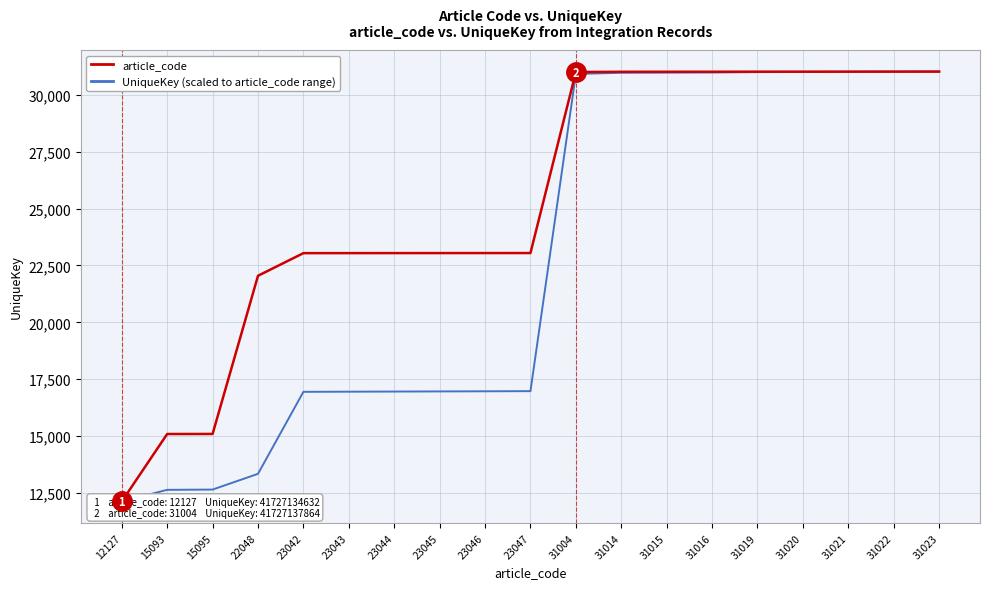

What is the spread (max minus min) of values at 23044?

6085.4